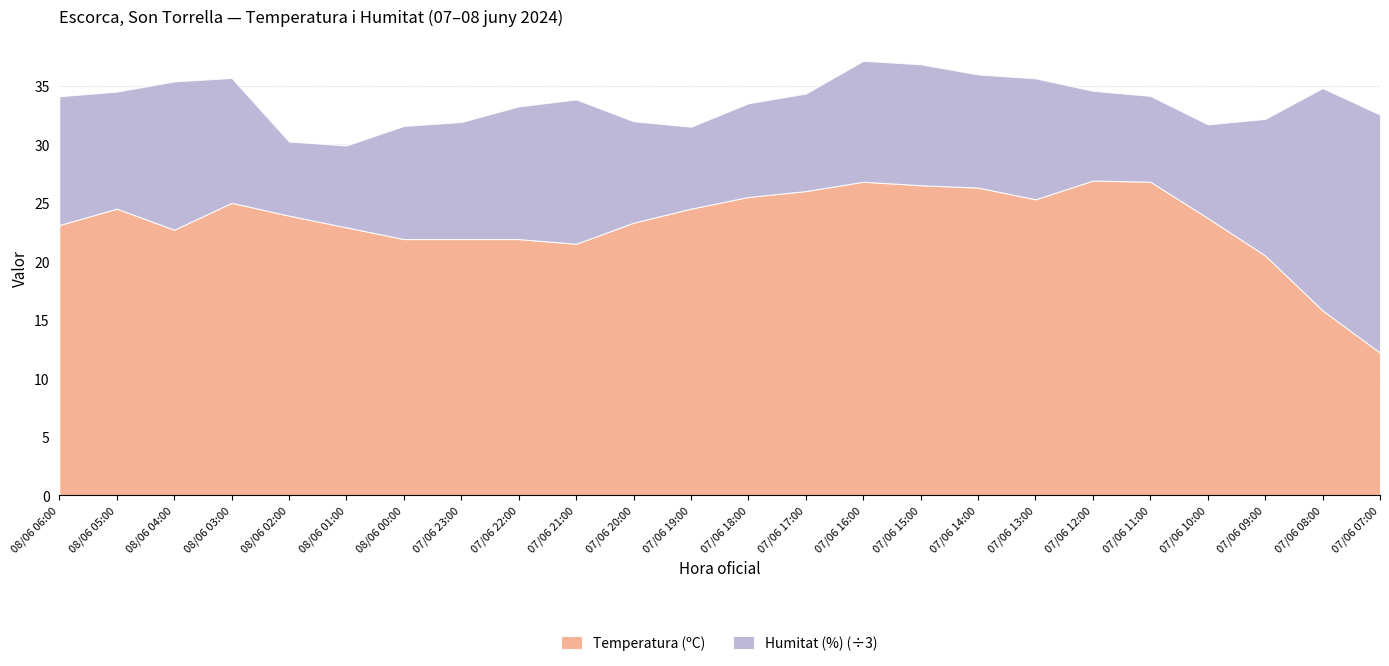

Reading left to right, extract all data points from this chart.

Temperatura (ºC): 23.1	24.5	22.7	25.0	23.9	22.9	21.9	21.9	21.9	21.5	23.3	24.5	25.5	26.0	26.8	26.5	26.3	25.3	26.9	26.8	23.7	20.5	15.8	12.2
Humitat (%): 33.0	30.0	38.0	32.0	19.0	21.0	29.0	30.0	34.0	37.0	26.0	21.0	24.0	25.0	31.0	31.0	29.0	31.0	23.0	22.0	24.0	35.0	57.0	61.0